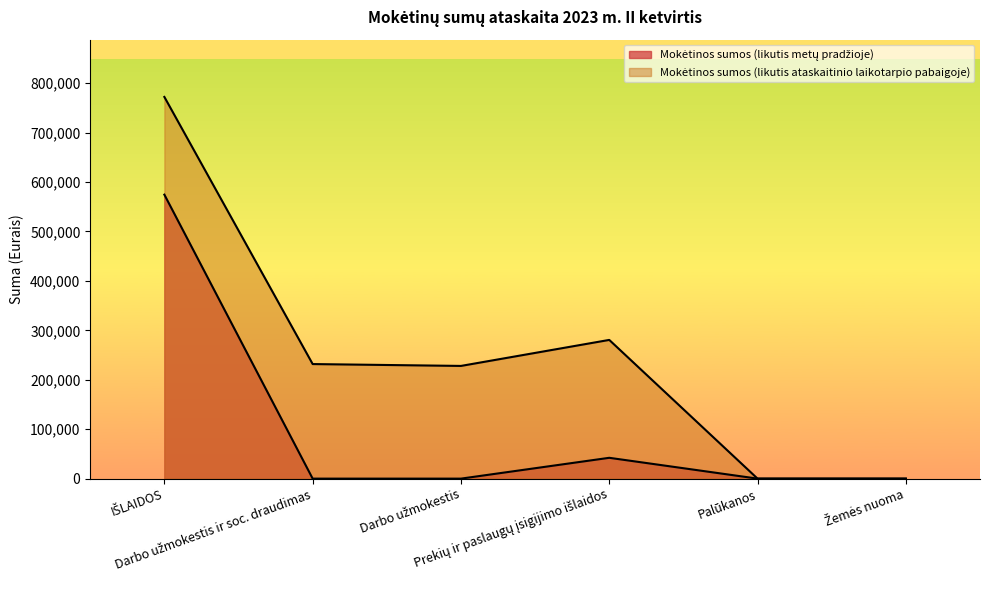

What is the difference between the highest and lowest values at IŠLAIDOS?

197681.8